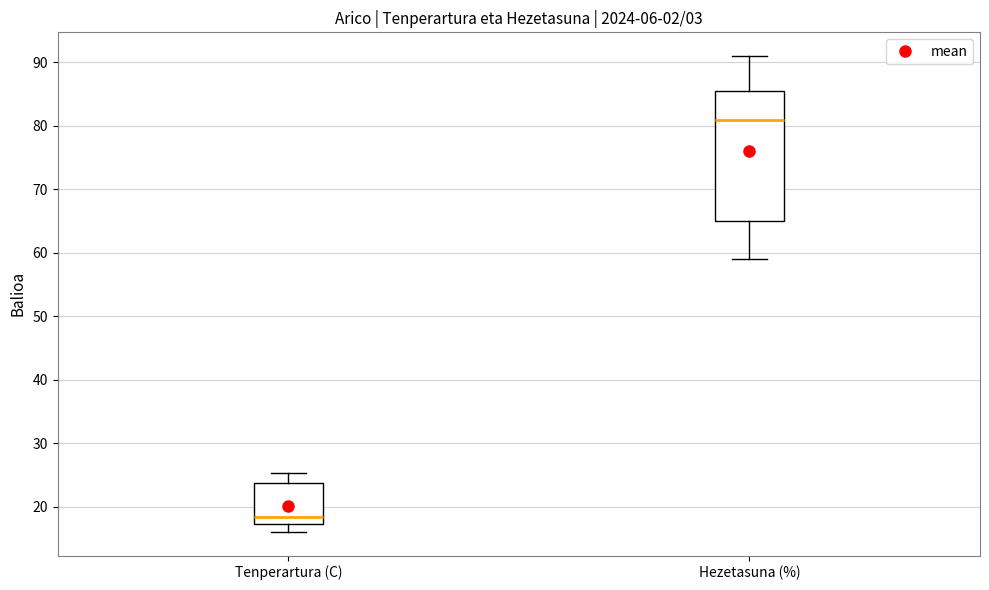

Which box is the tallest, from its lower edge to its upper edge?

Hezetasuna (%)